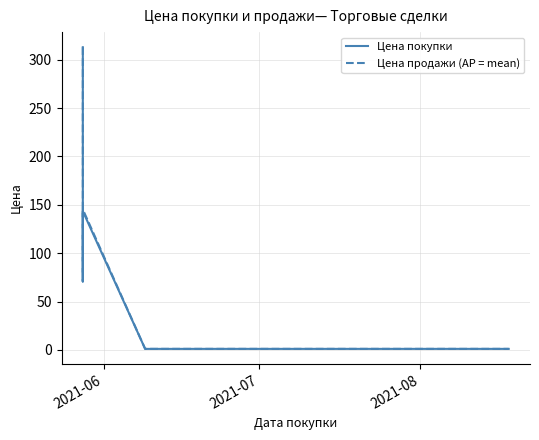

Which label corresponds to the largest value in the chart?

2021-06